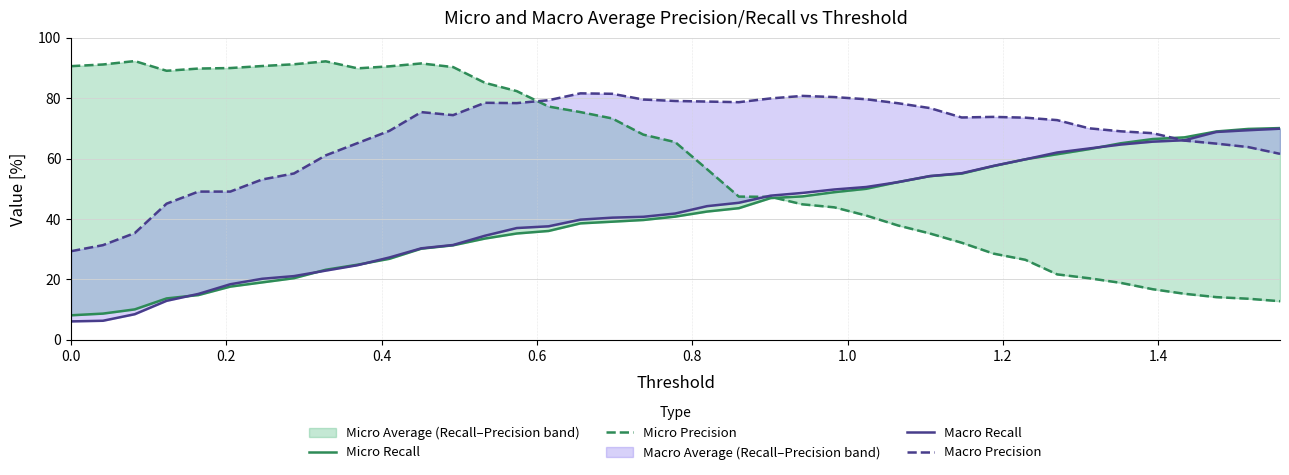

How many intersections are there between Micro Precision and Macro Precision?

1